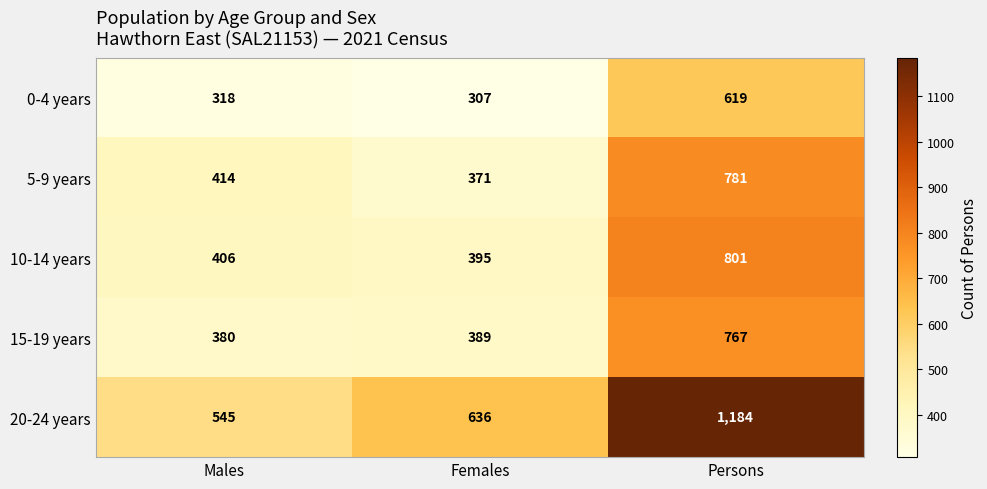

At which label is 0-4 years closest to 463?

Males